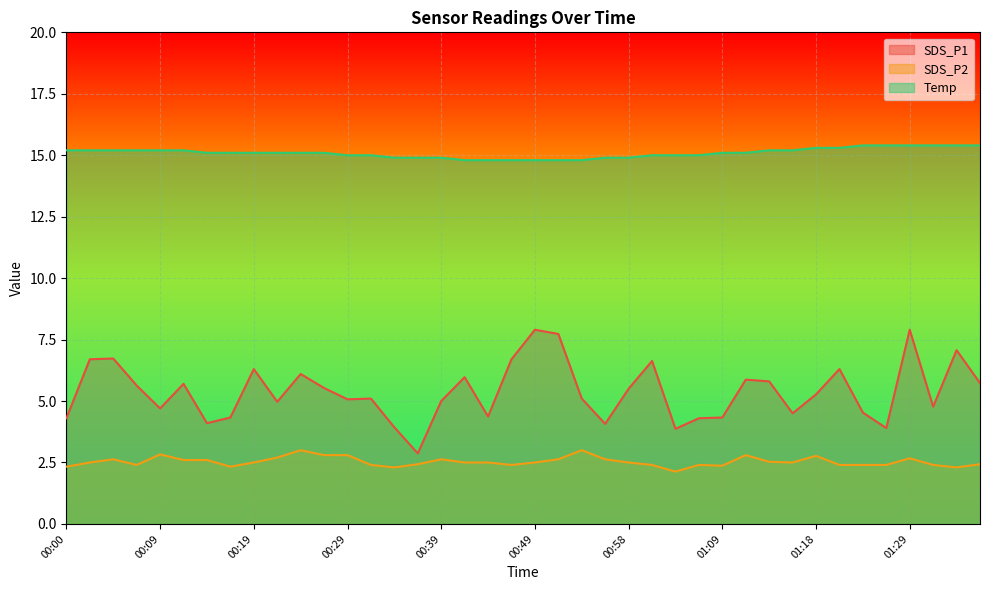

True or false: SDS_P2 and Temp intersect in this chart.

False